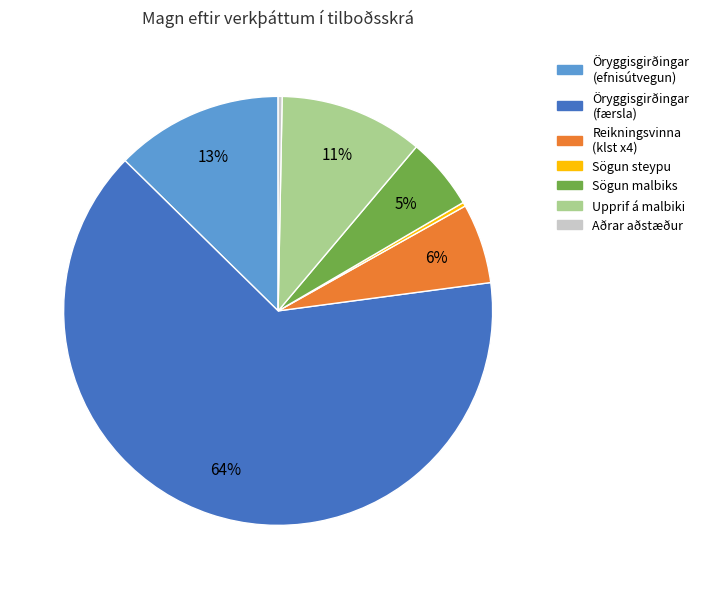

To the nearest percent, what is the average slice percentage?

14%